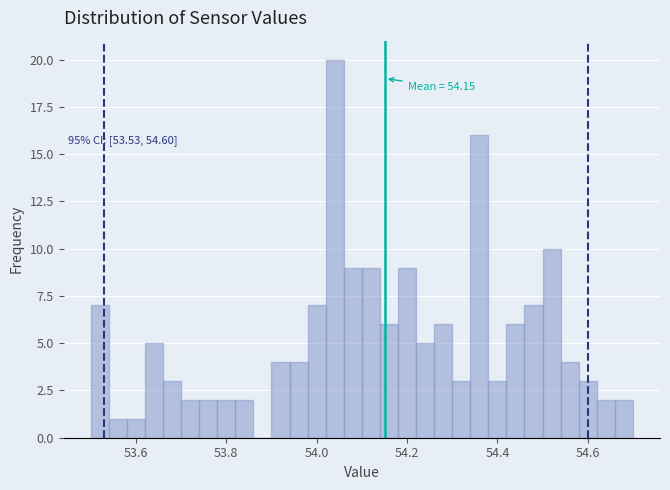

Around what value on the x-axis is the tallest bar? Give the approximate position of its centre, as read against the axis.

54.04